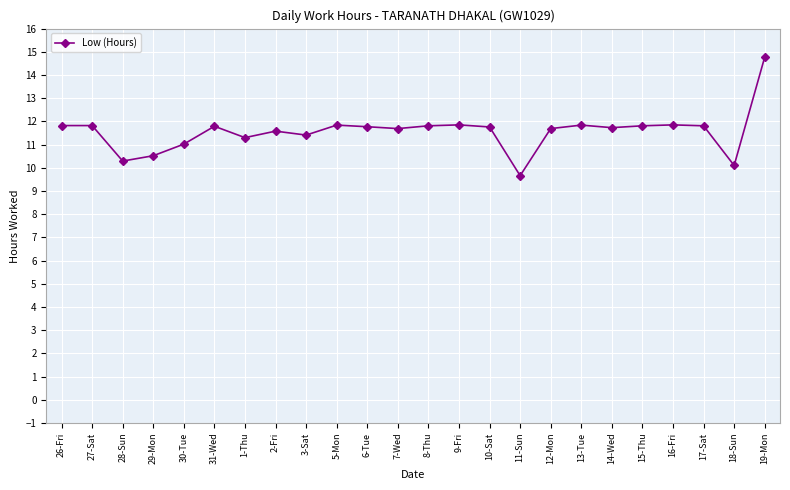

Where is the first local minimum?

28-Sun